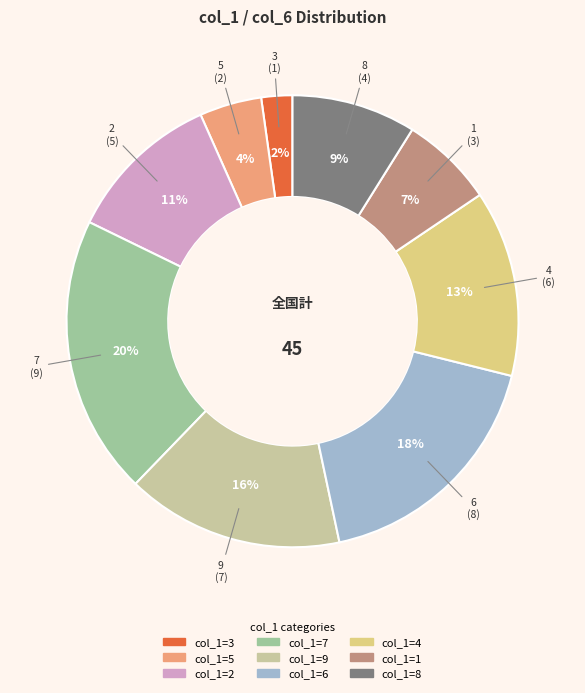

Is there a majority slice in this chart?

No